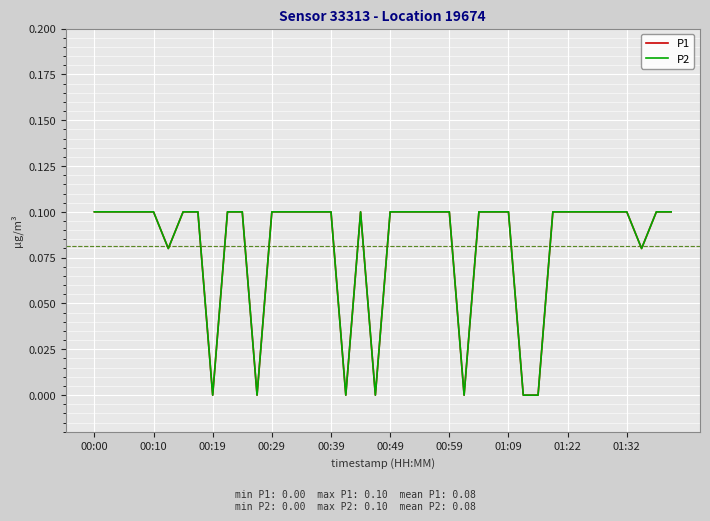

What is the value of the P2 point at the 40th from the left?

0.1